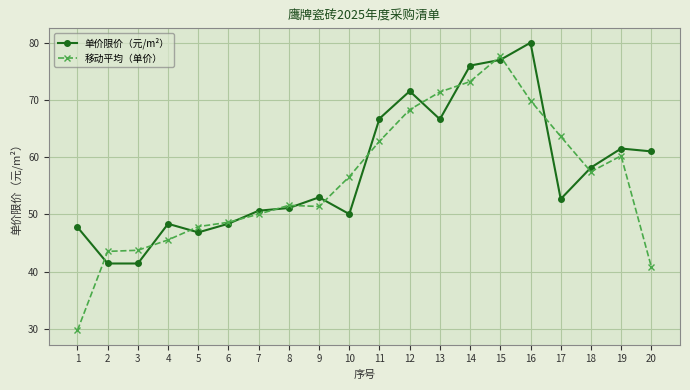

The 移动平均（单价） series shows 73.2 at 4. True or false?

False